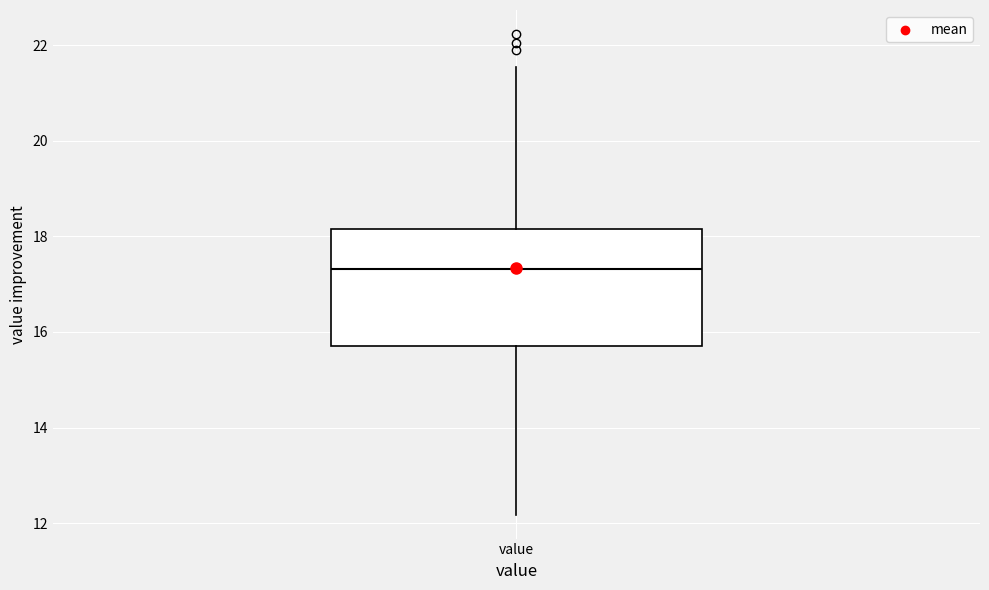

Where does the upper whisker of the box for value end on the y-axis? The values are not printed on the chart, so give them approximately, as read against the axis.

21.6